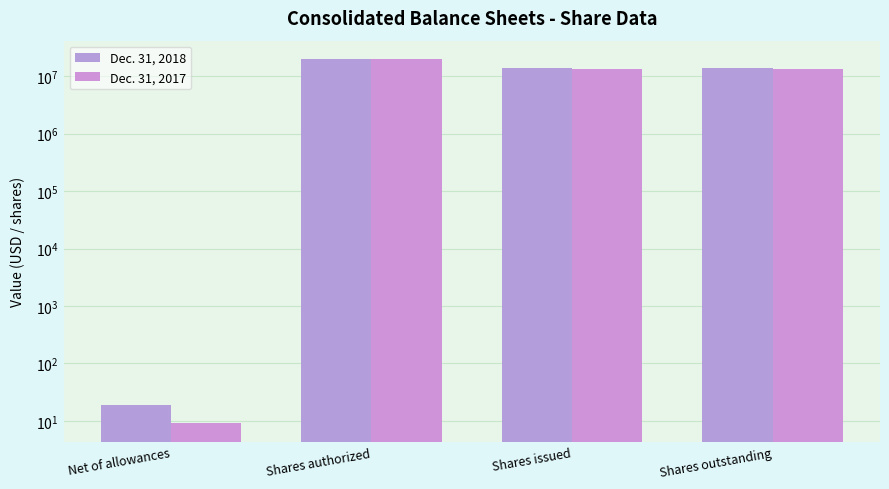

Is it true that Dec. 31, 2018 equals 19066909 at Shares issued?

False